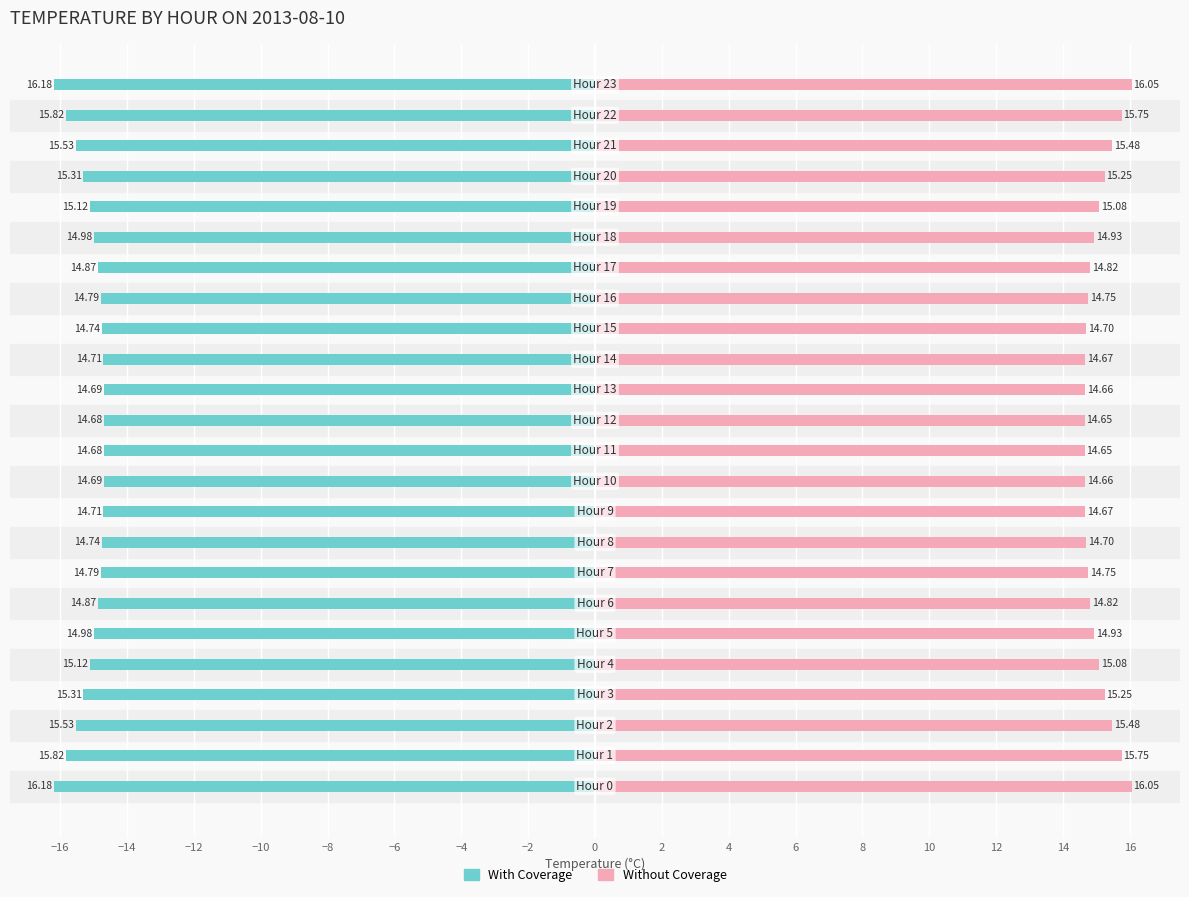

Are the bars horizontal?

Yes